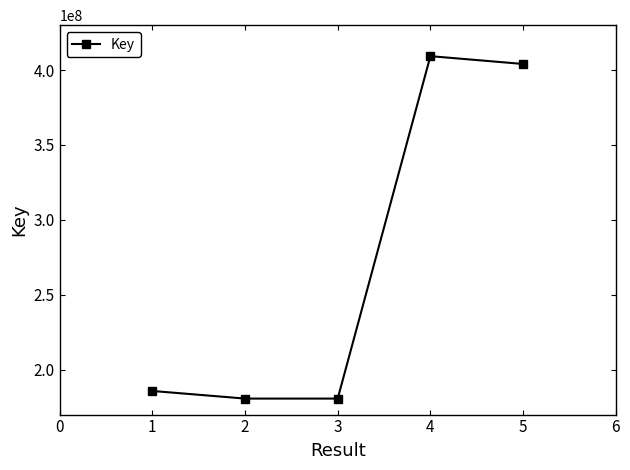

How many values are below 185771483?

2